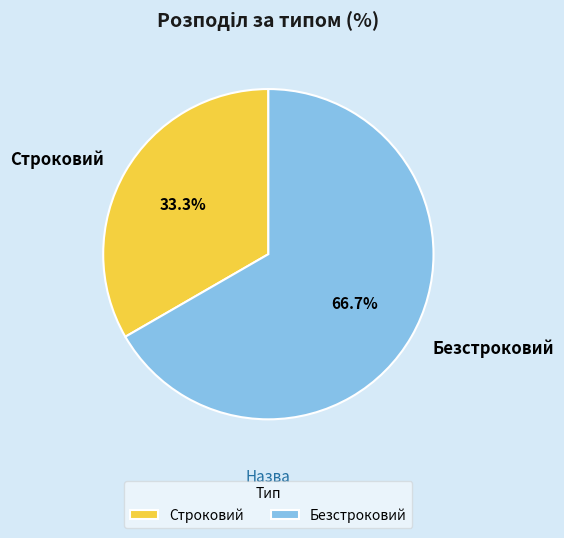

True or false: Строковий accounts for 27% of the total.

False